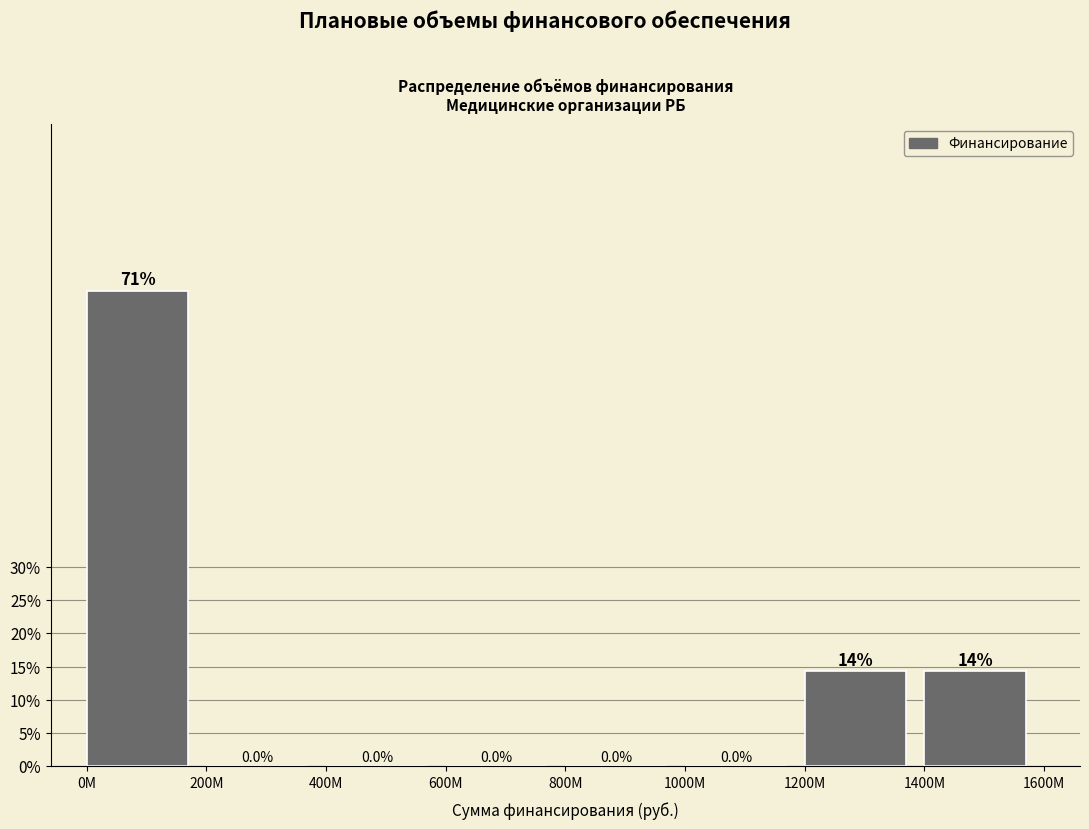

Reading left to right, transcribe all the data shown in this chart.

0М=71.4	200М=0.0	400М=0.0	600М=0.0	800М=0.0	1000М=0.0	1200М=14.3	1400М=14.3